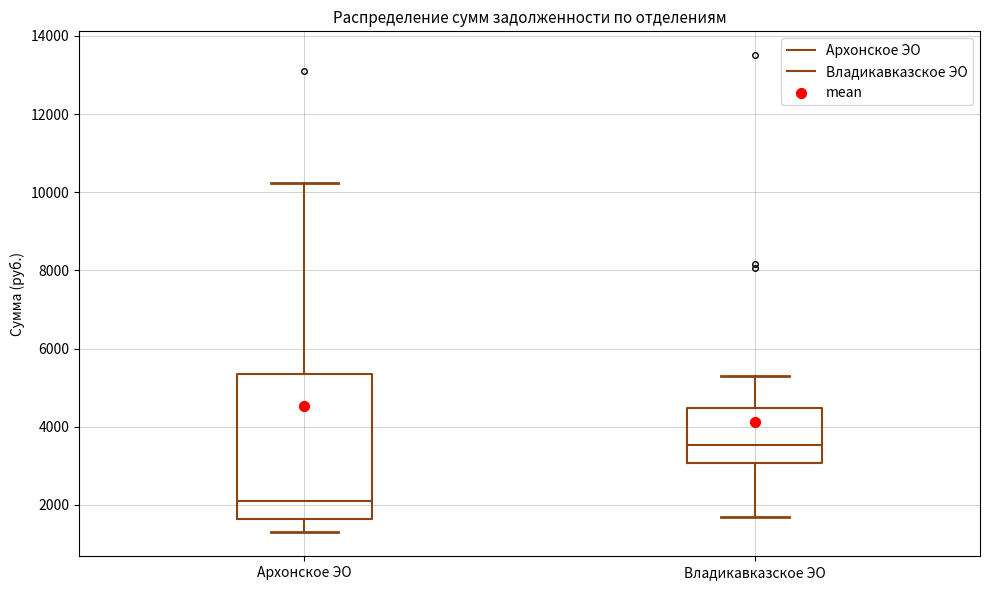

Where does the lower whisker of the box for Владикавказское ЭО end on the y-axis? The values are not printed on the chart, so give them approximately, as read against the axis.

1600